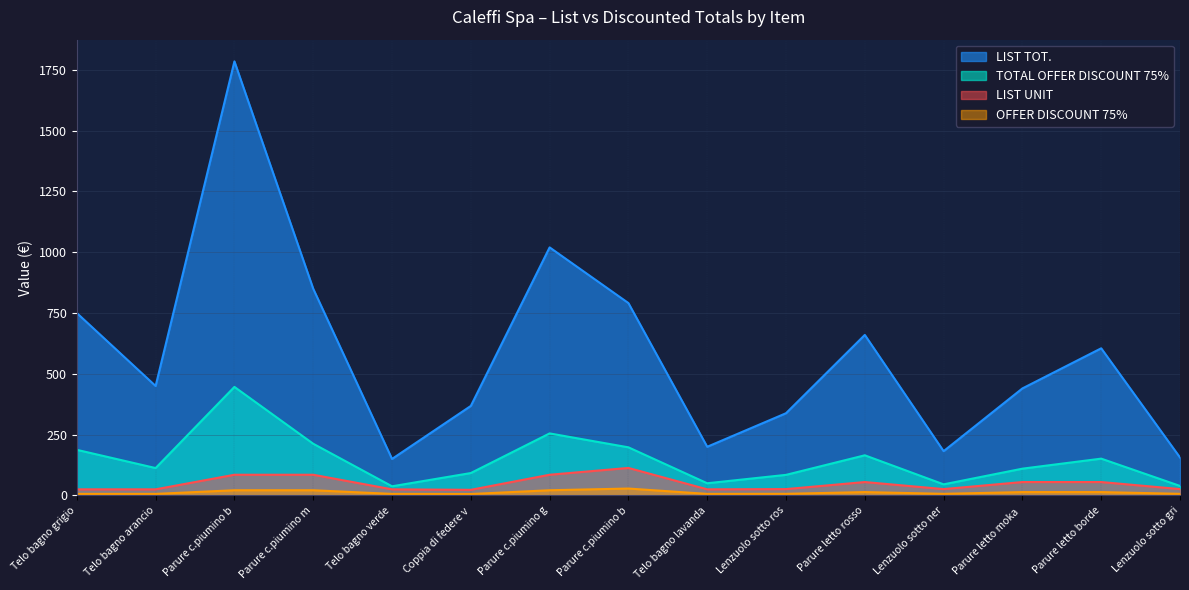

At which category does LIST UNIT reach its first local peak?

Parure c.piumino b